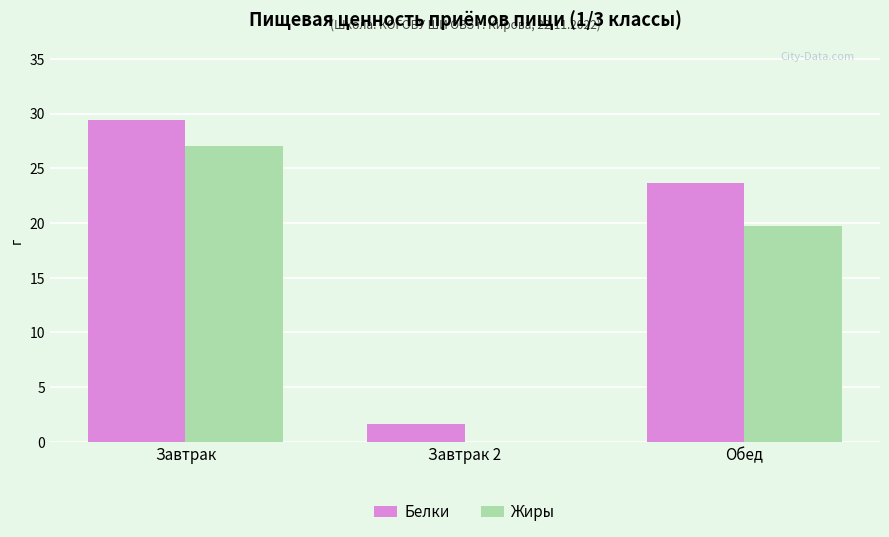

Is it true that Жиры equals 0.0 at Завтрак 2?

True